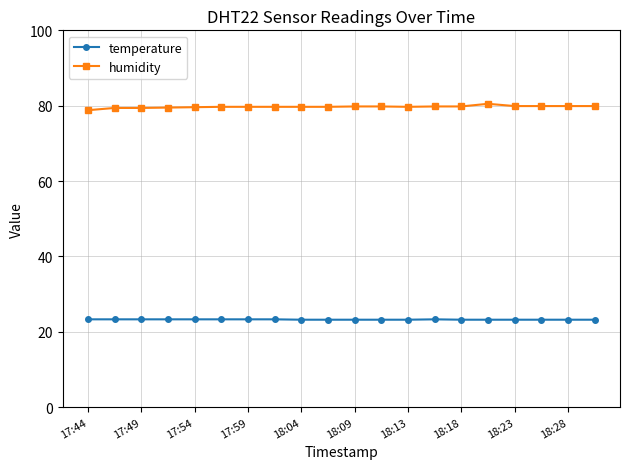

List the series in order of their overall mean, highest first.

humidity, temperature